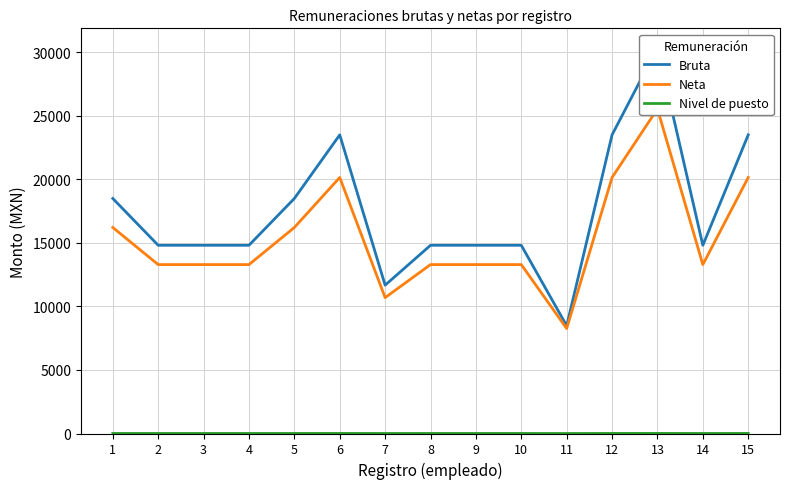

True or false: Neta and Nivel de puesto intersect in this chart.

False